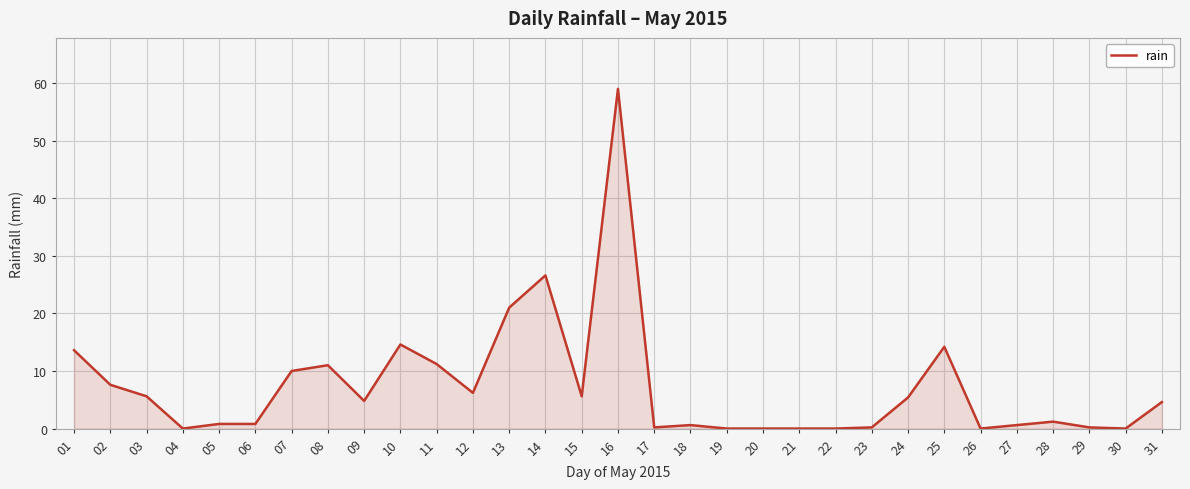

What is the difference between the values at 09 and 02?

2.8